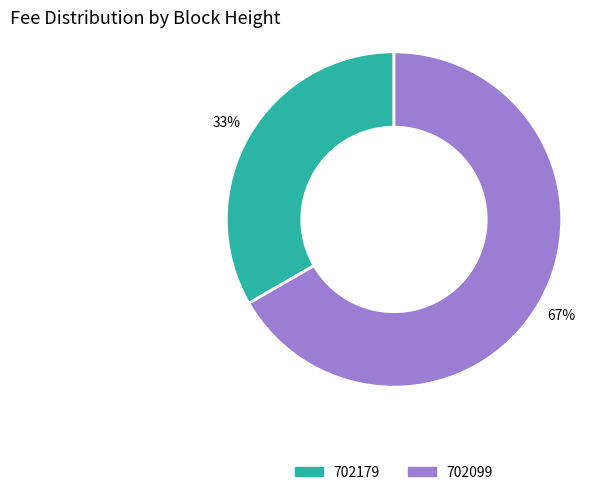

To the nearest percent, what is the average slice percentage?

50%